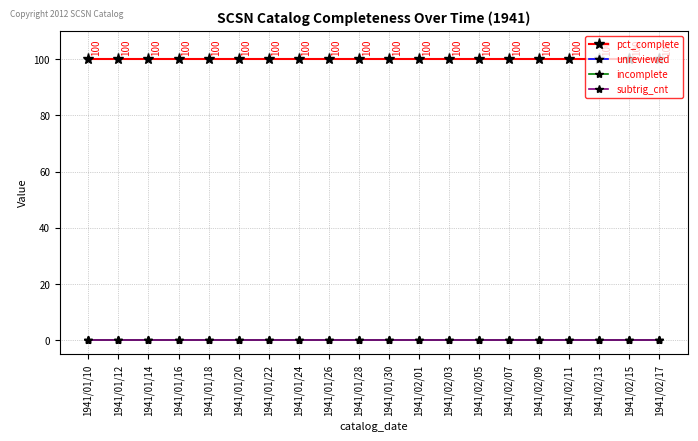

True or false: incomplete has more than 2 points higher than both neighbors.

False